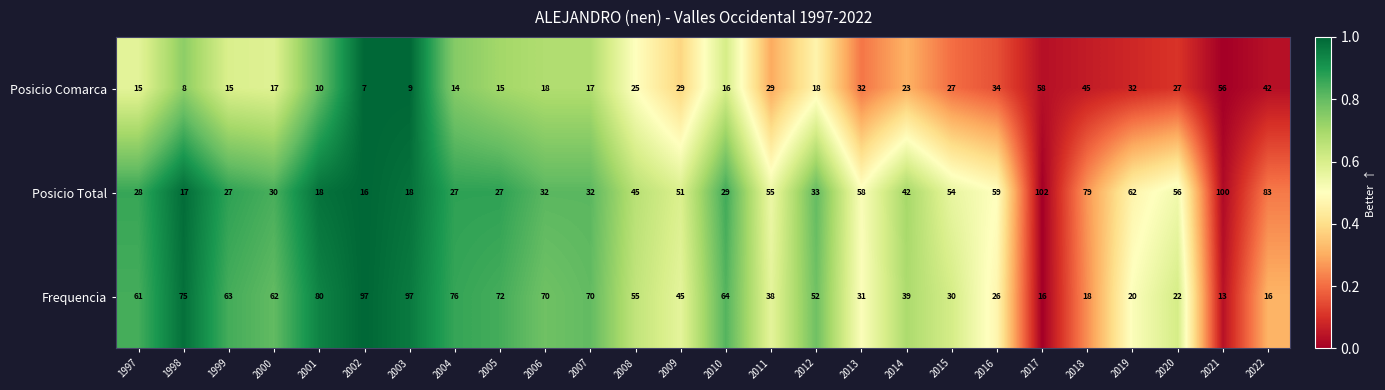

What is the difference between the Posicio Comarca values at 1999 and 2020?

12